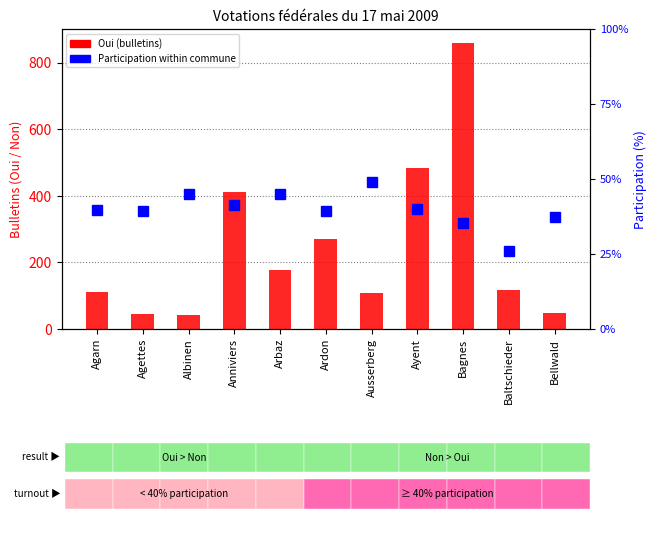

Reading right to left, extract all data points from this chart.

Oui (bulletins): 48.0	118.0	858.0	484.0	107.0	270.0	177.0	410.0	42.0	44.0	110.0
Participation (%): 37.3	26.0	35.4	40.0	49.1	39.3	45.2	41.5	45.0	39.2	39.8